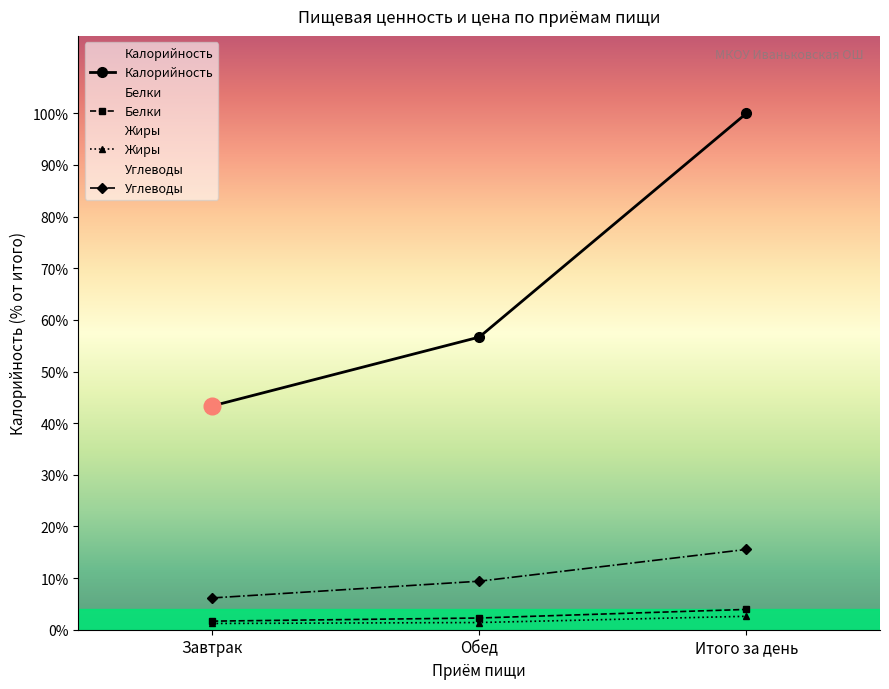

Which label corresponds to the smallest value in the chart?

Завтрак